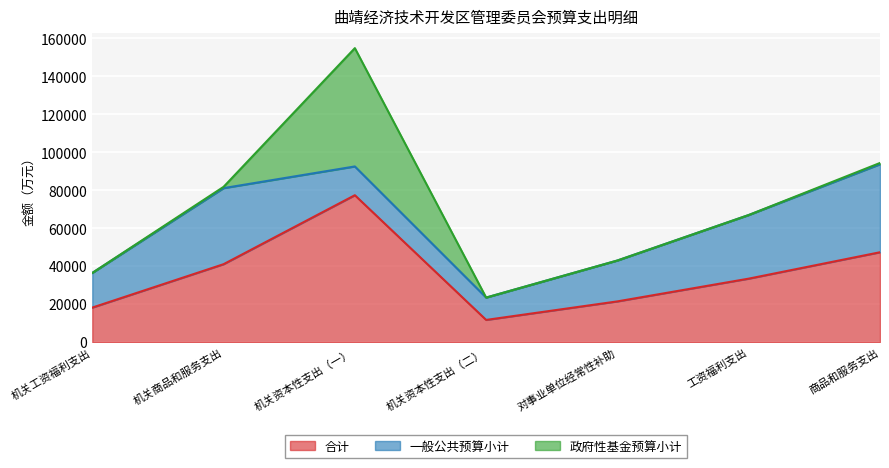

How many data points in 合计 are above 33509?

4